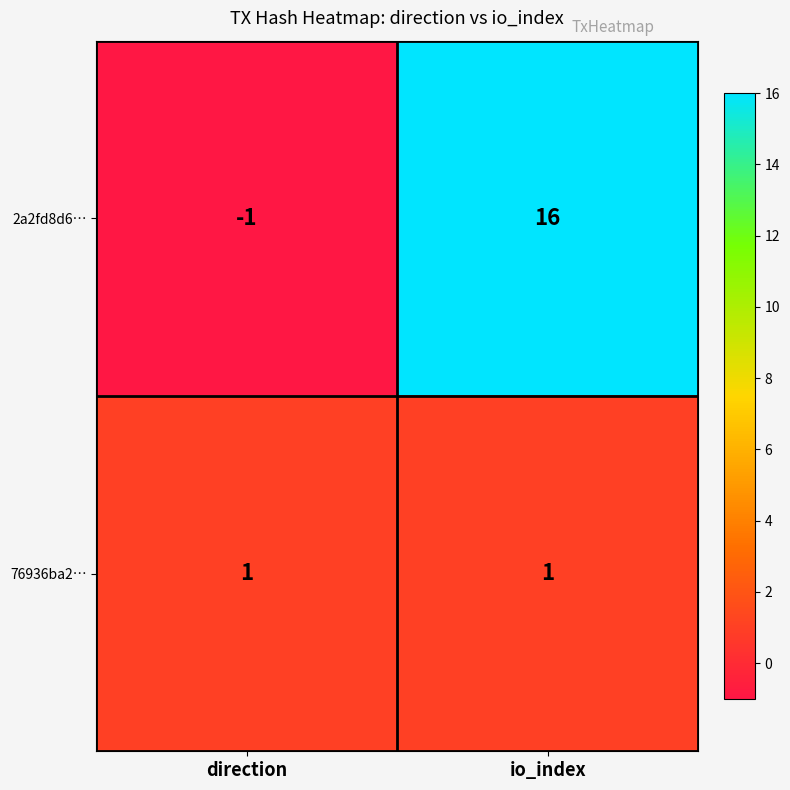

Which category has the highest value in the 2a2fd8d6… series?

io_index